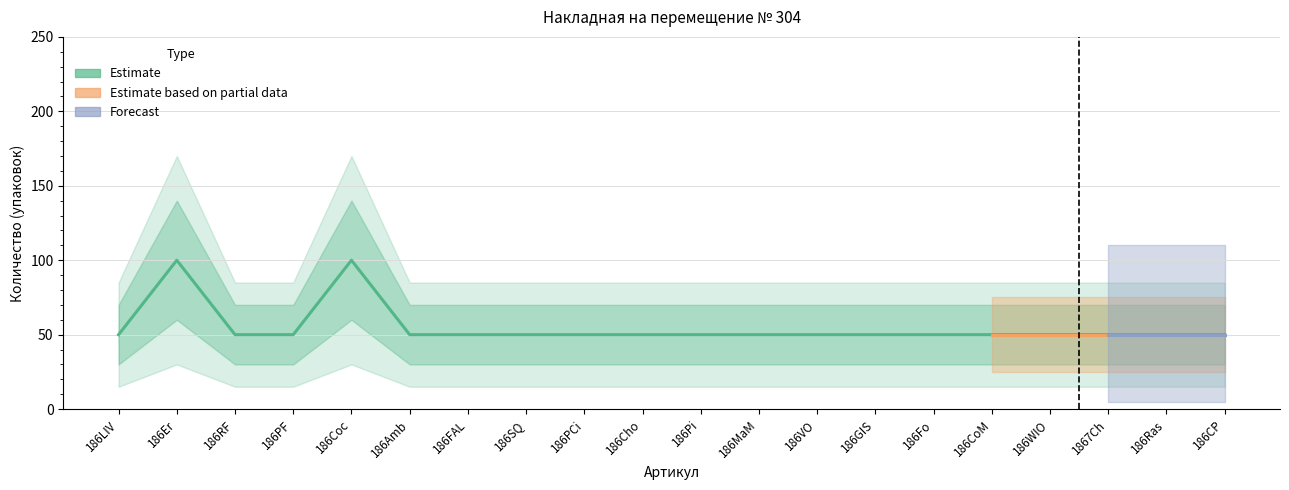

What is the sum of all values?

1100